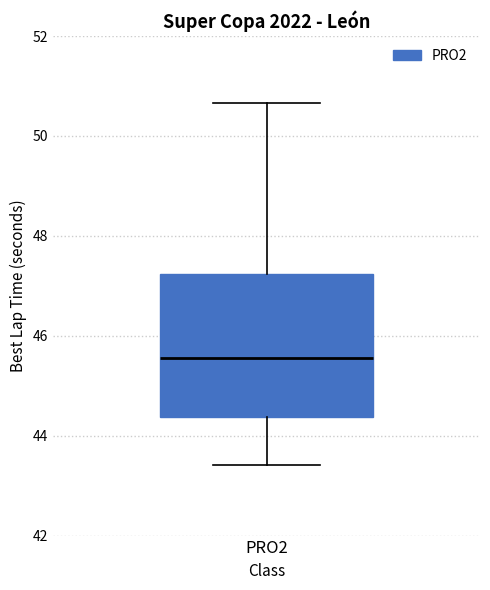

Where does the upper whisker of the box for PRO2 end on the y-axis? The values are not printed on the chart, so give them approximately, as read against the axis.

50.6